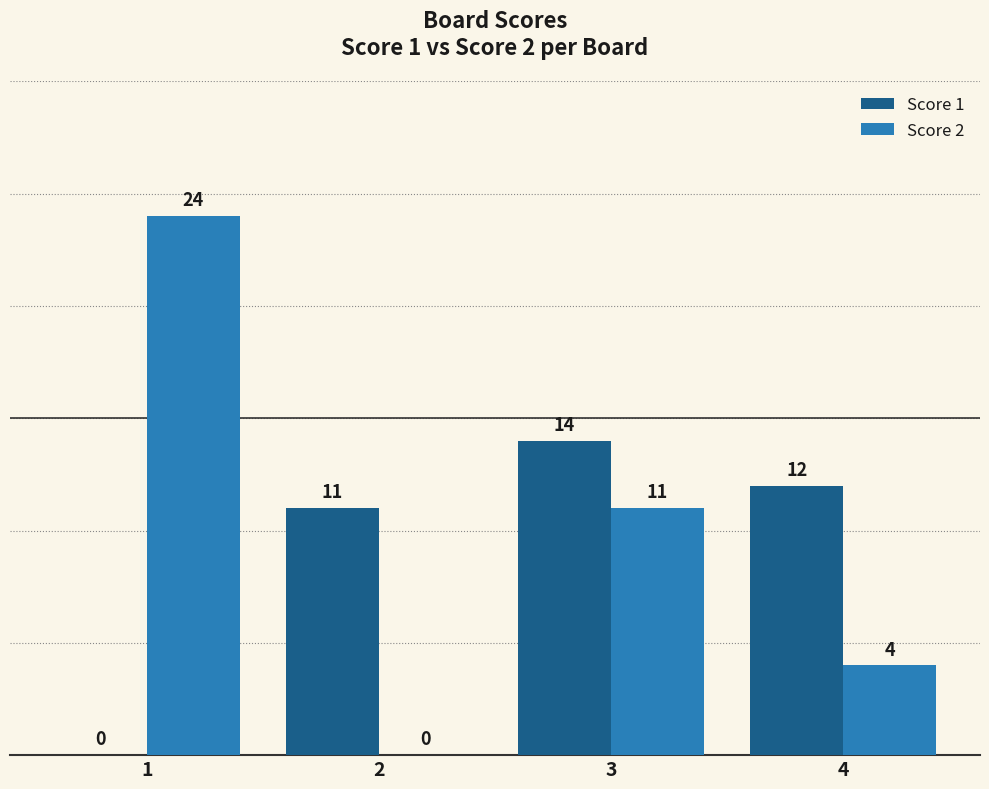

Reading right to left, what are all the values shown in this chart?

Score 1: 12	14	11	0
Score 2: 4	11	0	24